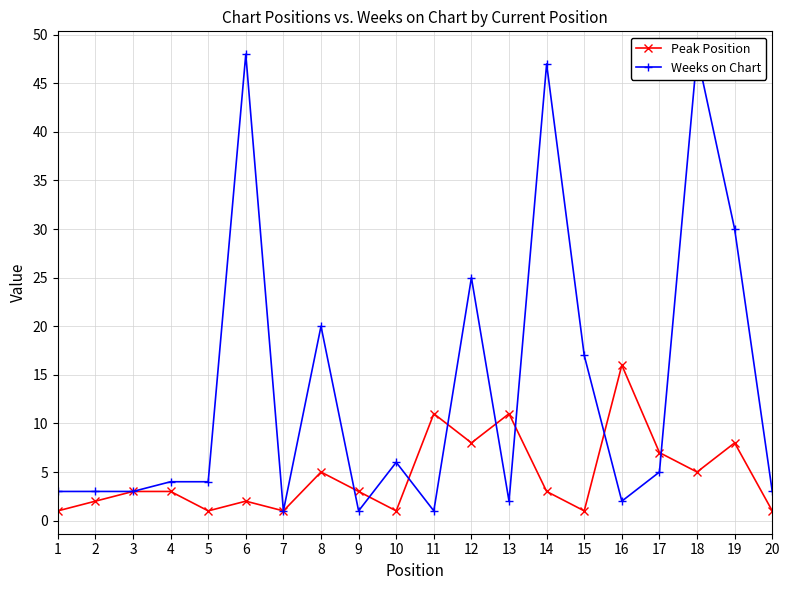

The value of Peak Position at 13 is 15. True or false?

False